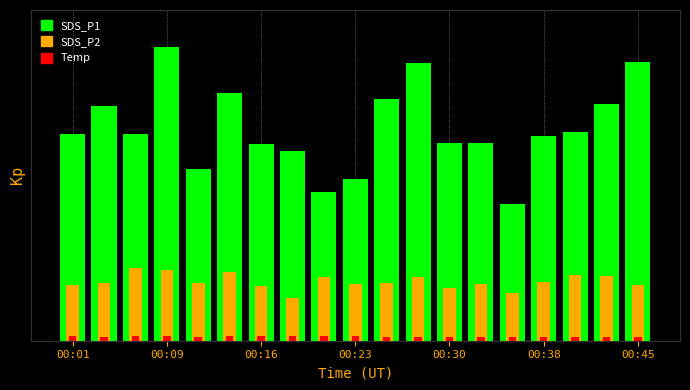

Between 00:30 and 00:38, which series saw the biggest shift?

SDS_P1